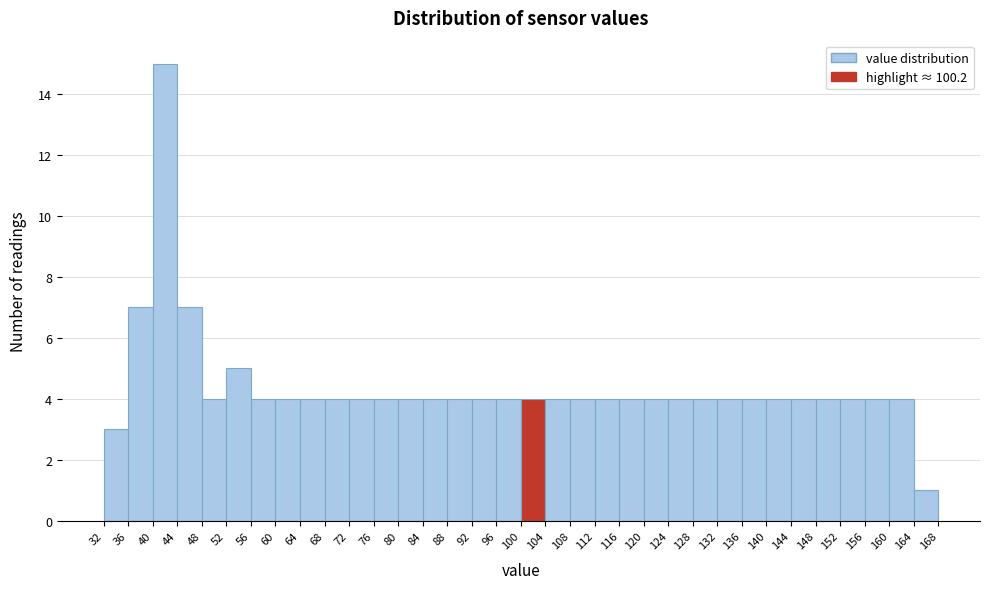

Reading left to right, transcribe this chart: for each bar, give the range it covers on the x-axis and its height. The values are not printed on the chart, so give them approximately, as read against the axis.

32 to 36: 3
36 to 40: 7
40 to 44: 15
44 to 48: 7
48 to 52: 4
52 to 56: 5
56 to 60: 4
60 to 64: 4
64 to 68: 4
68 to 72: 4
72 to 76: 4
76 to 80: 4
80 to 84: 4
84 to 88: 4
88 to 92: 4
92 to 96: 4
96 to 100: 4
100 to 104: 4
104 to 108: 4
108 to 112: 4
112 to 116: 4
116 to 120: 4
120 to 124: 4
124 to 128: 4
128 to 132: 4
132 to 136: 4
136 to 140: 4
140 to 144: 4
144 to 148: 4
148 to 152: 4
152 to 156: 4
156 to 160: 4
160 to 164: 4
164 to 168: 1